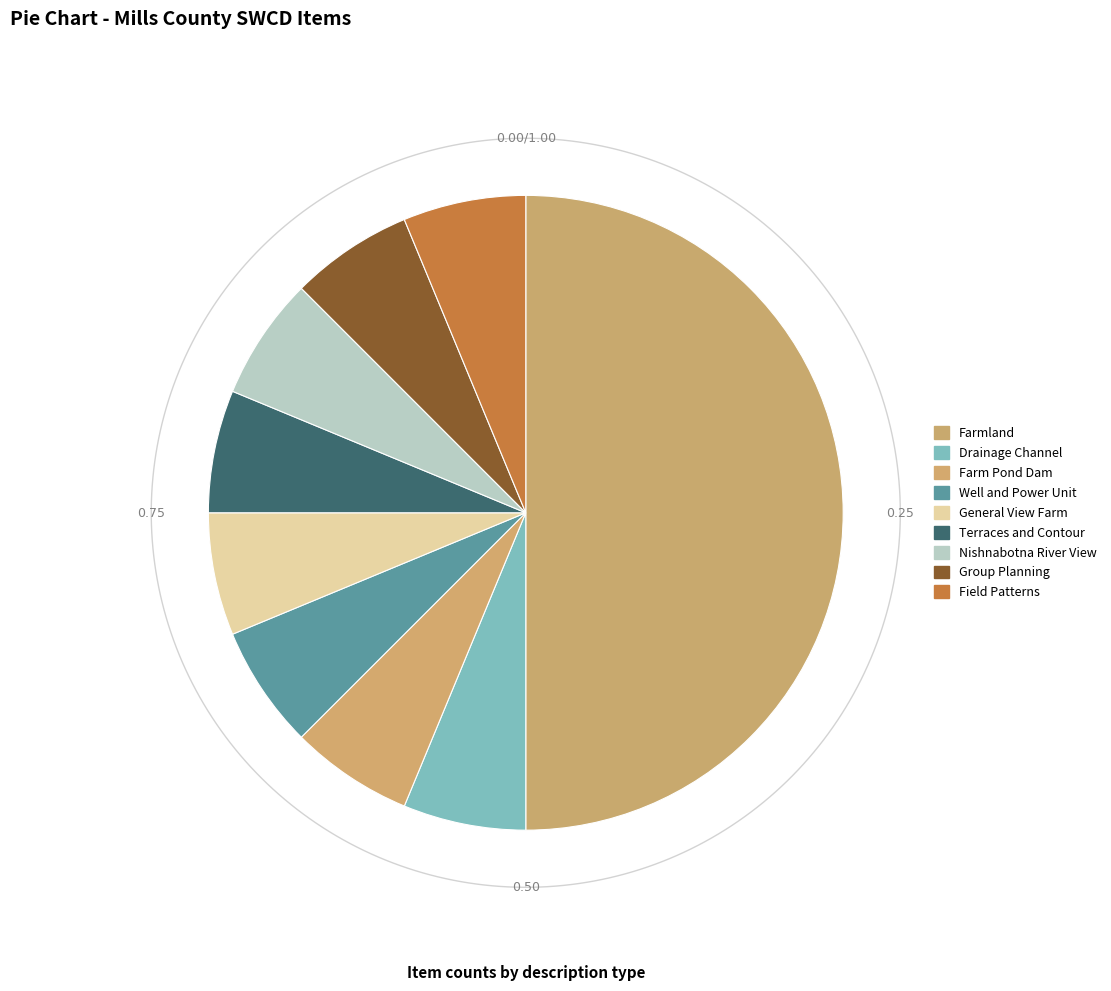

What percentage is the Drainage Channel slice, to the nearest percent?

6%